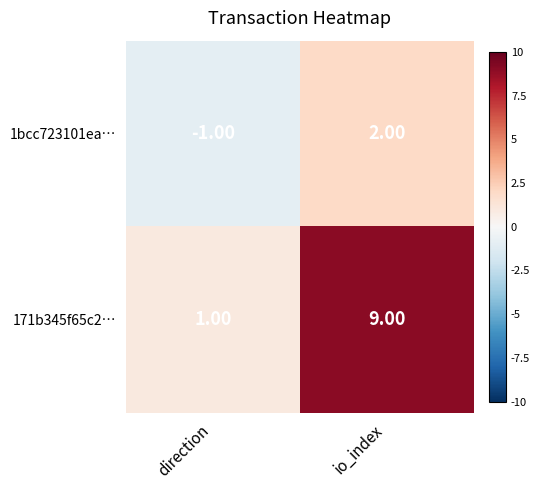

List the series in order of their peak value, highest first.

171b345f65c2…, 1bcc723101ea…